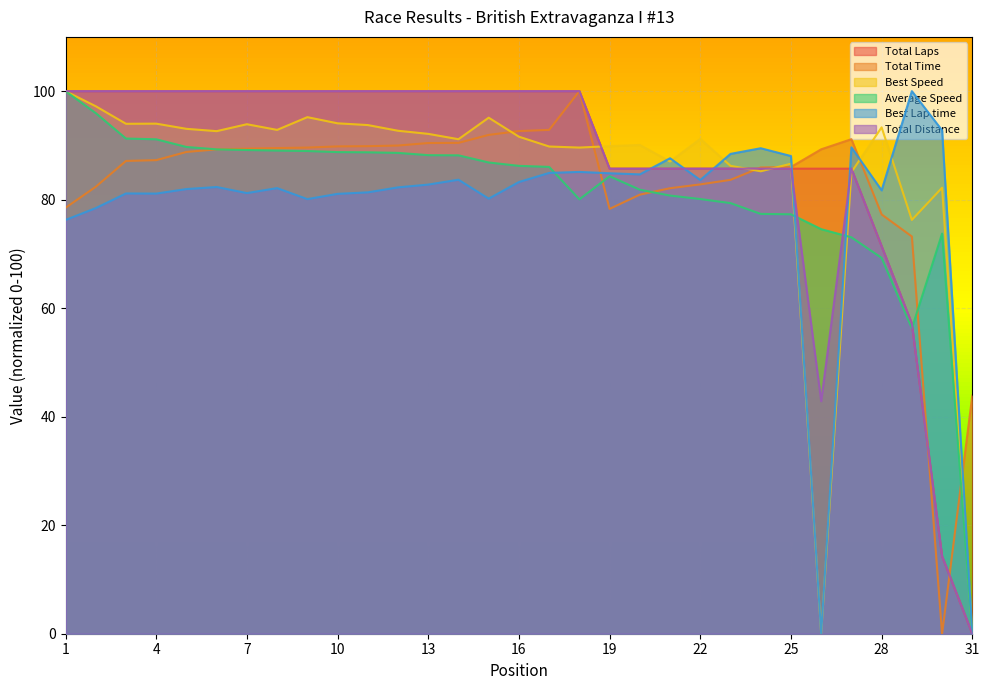

Between 17 and 19, which series saw the biggest shift?

Total Time